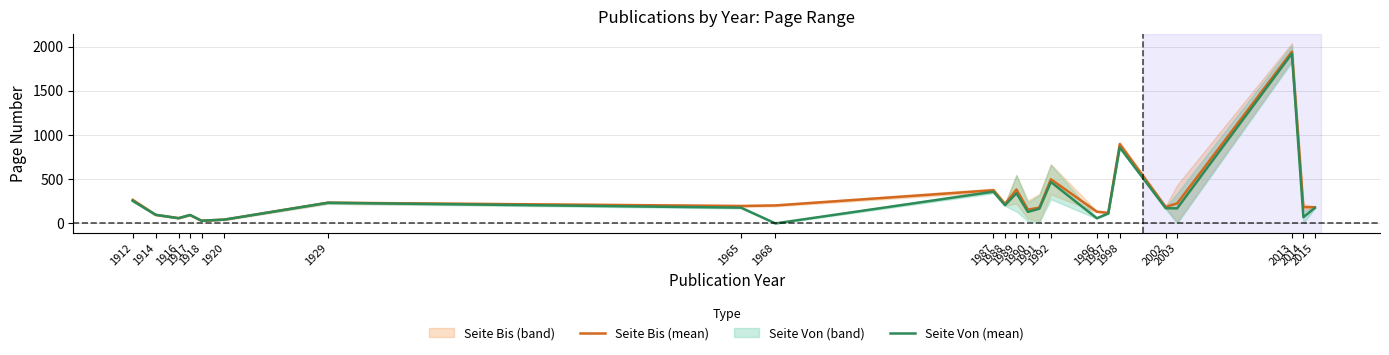

List the series in order of their overall mean, highest first.

Seite Bis (mean), Seite Von (mean)